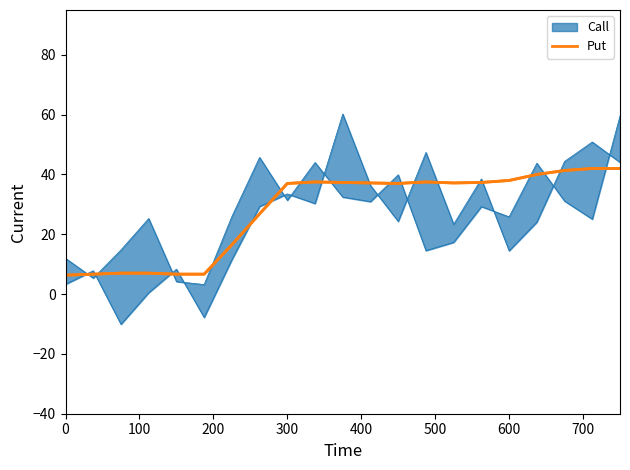

What is the average value?

27.9